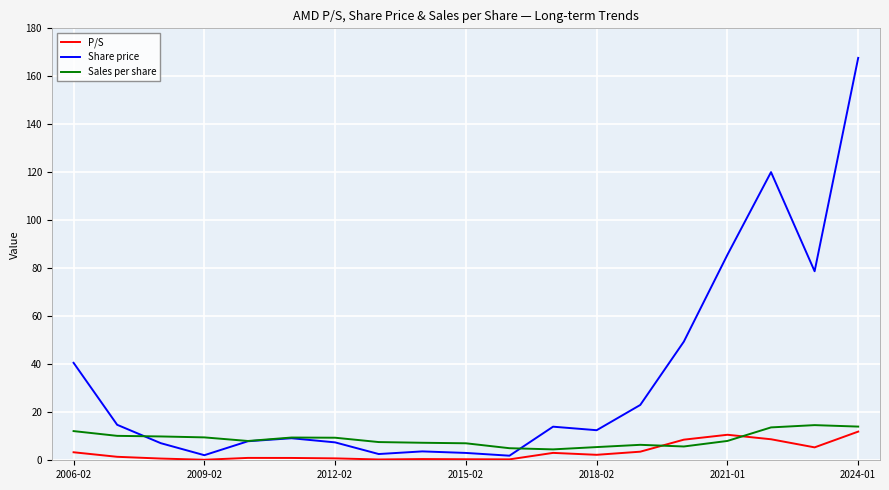

What is the maximum value for Sales per share?

14.7